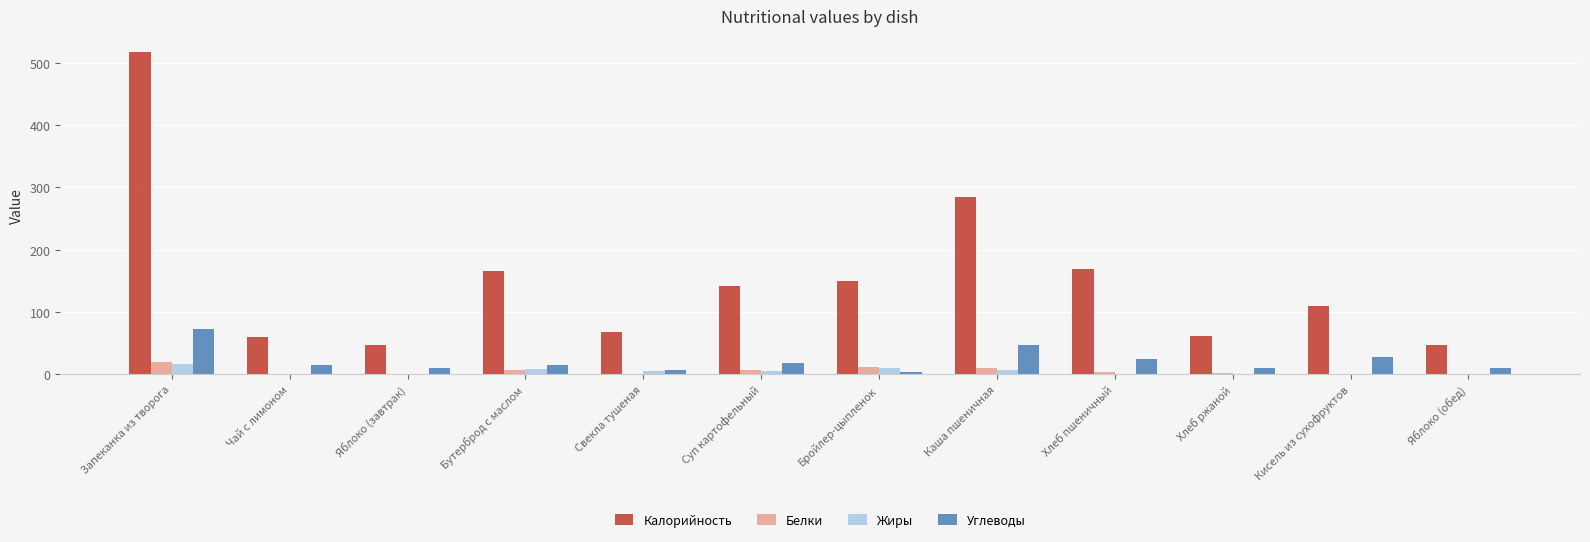

What are all the series names shown in the legend?

Калорийность, Белки, Жиры, Углеводы